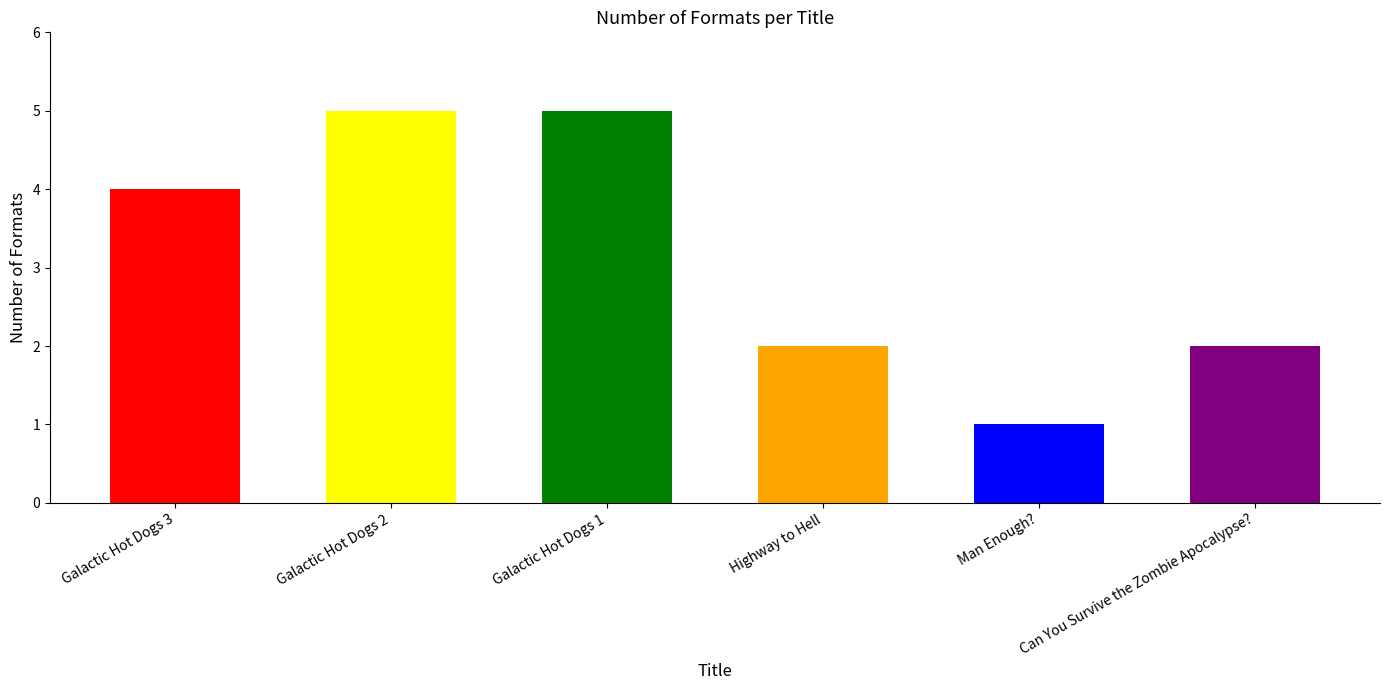

Count the values in the range 2 to 5.

5